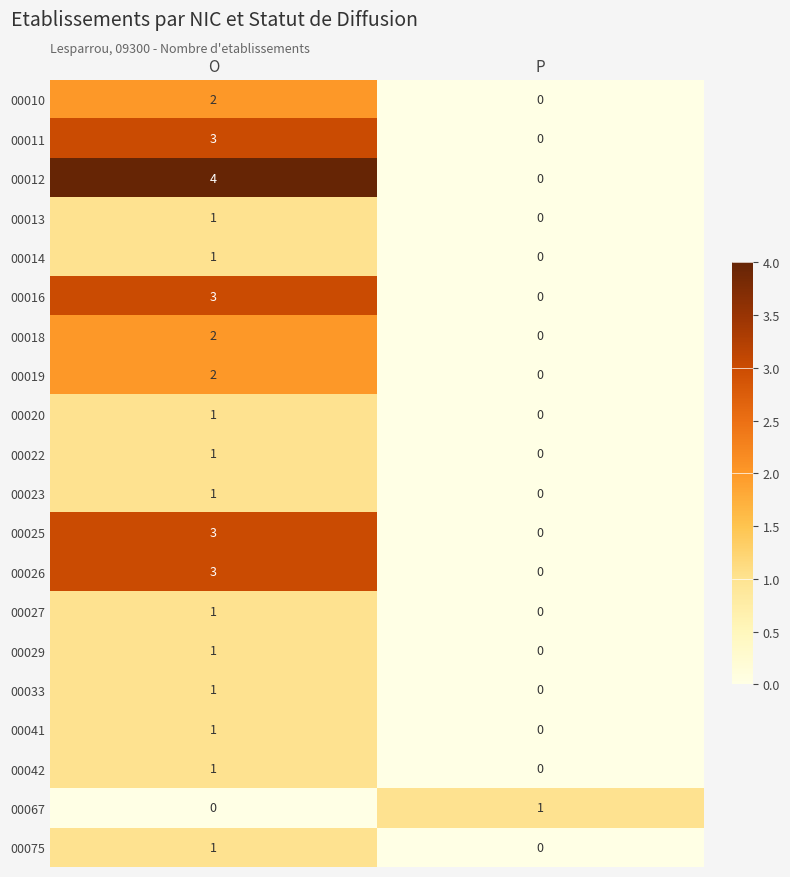

List the labels in order of 00016 value, smallest first.

P, O